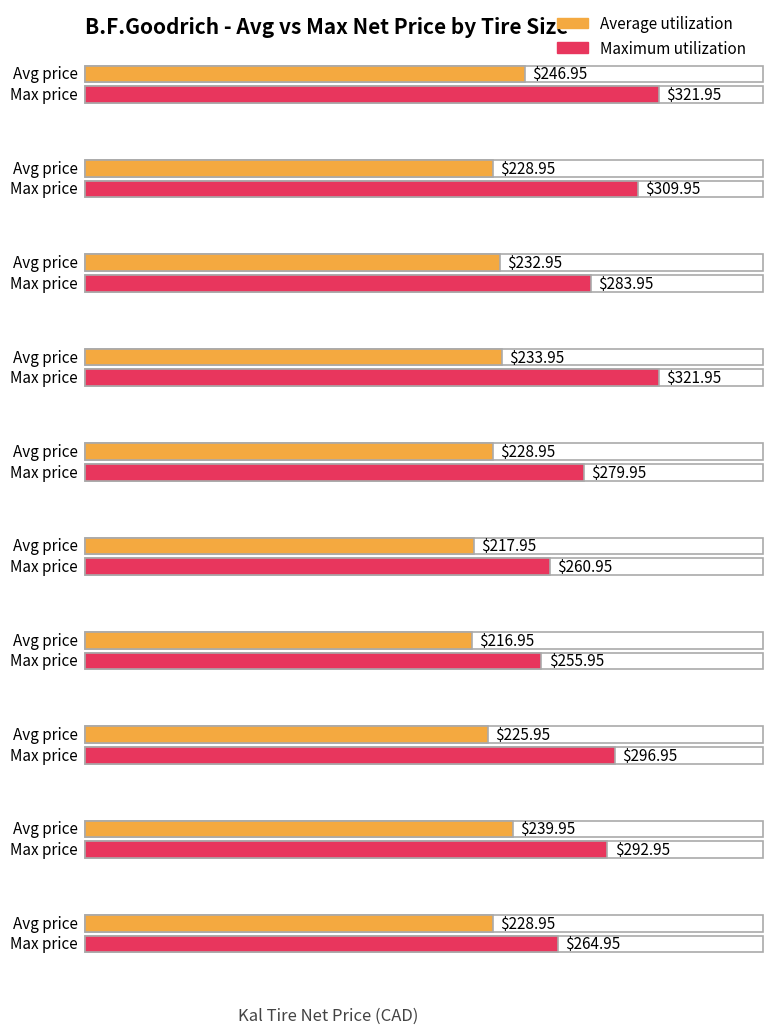

What is the difference between the maximum and second lowest values in the Maximum utilization series?

61.0